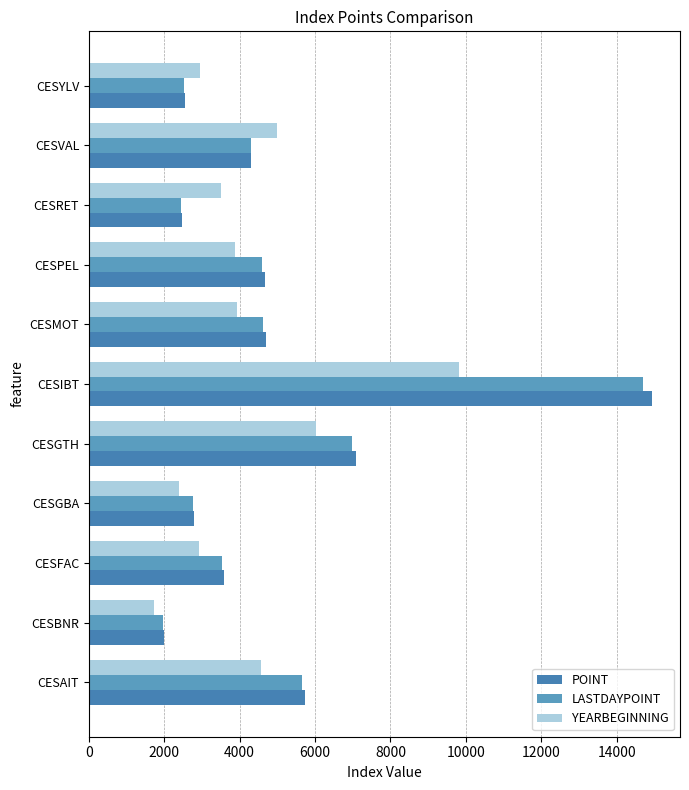

How many series are shown in this chart?

3